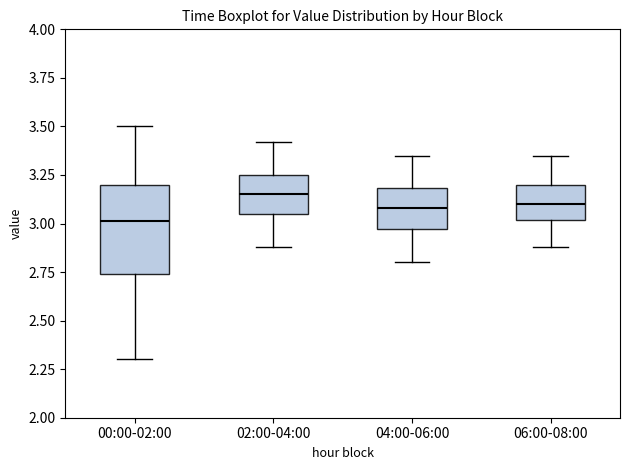

Reading left to right, read every box against the y-axis: the position of its median line, the range the box covers, and the ends of its whiskers. The values are not printed on the chart, so give them approximately, as read against the axis.

00:00-02:00: median 3.00, box 2.75 to 3.20, whiskers 2.30 to 3.50
02:00-04:00: median 3.15, box 3.05 to 3.25, whiskers 2.90 to 3.40
04:00-06:00: median 3.10, box 2.95 to 3.20, whiskers 2.80 to 3.35
06:00-08:00: median 3.10, box 3.00 to 3.20, whiskers 2.90 to 3.35